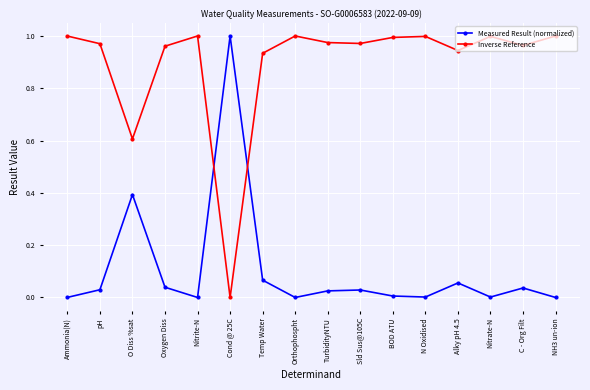

Count the number of categories in the chart.

16